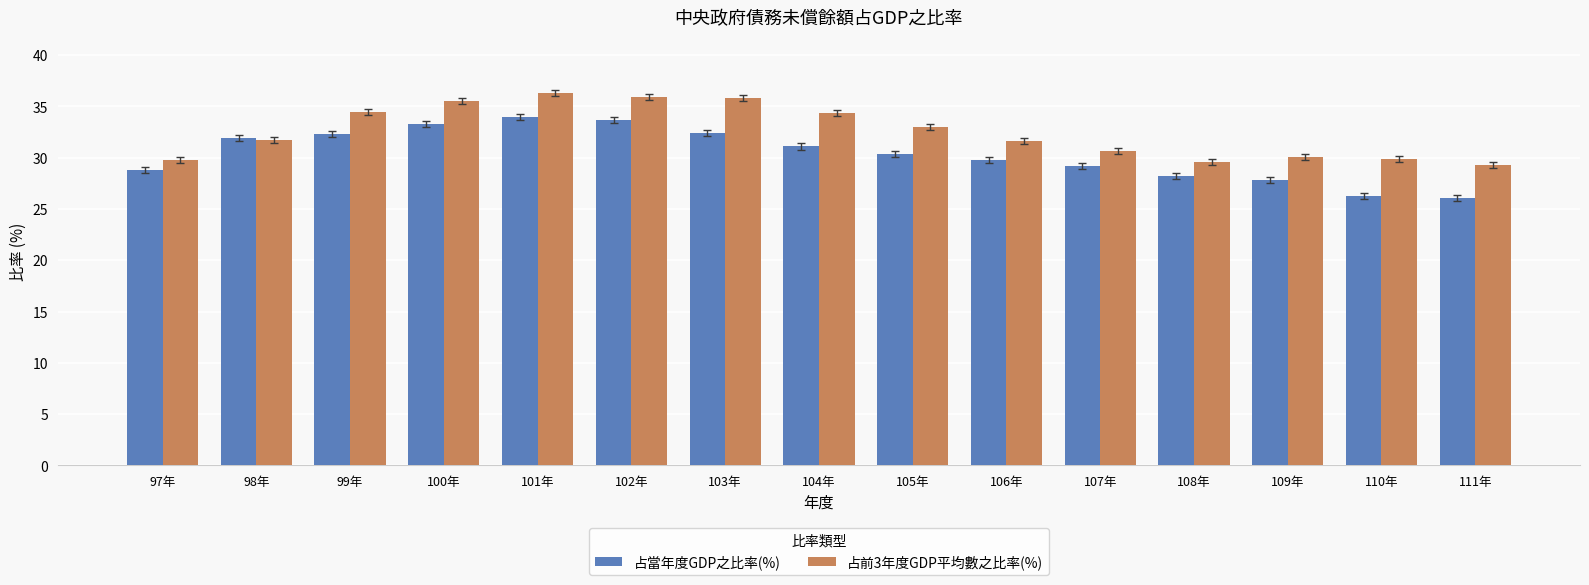

What is the difference between the 占當年度GDP之比率(%) values at 110年 and 99年?

6.0